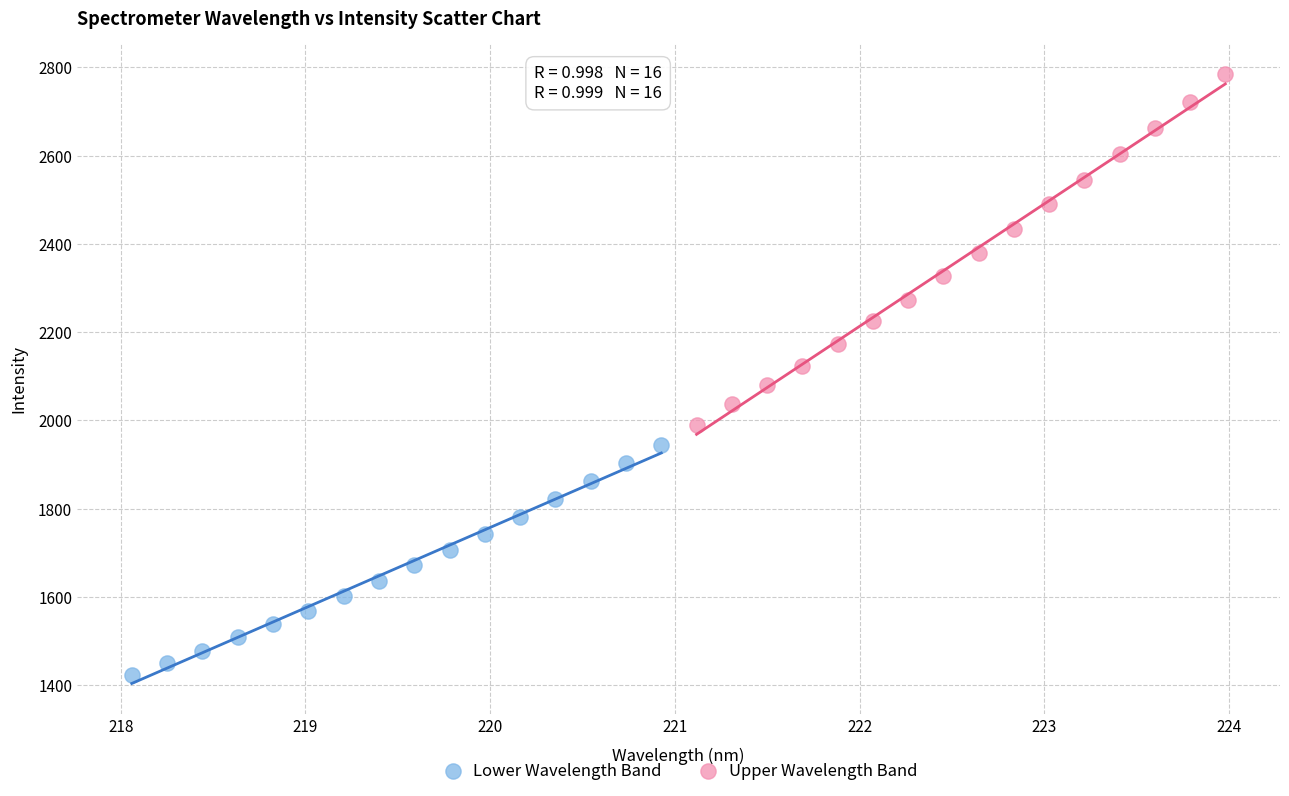

Which series contains the lowest Y value?

Lower Wavelength Band